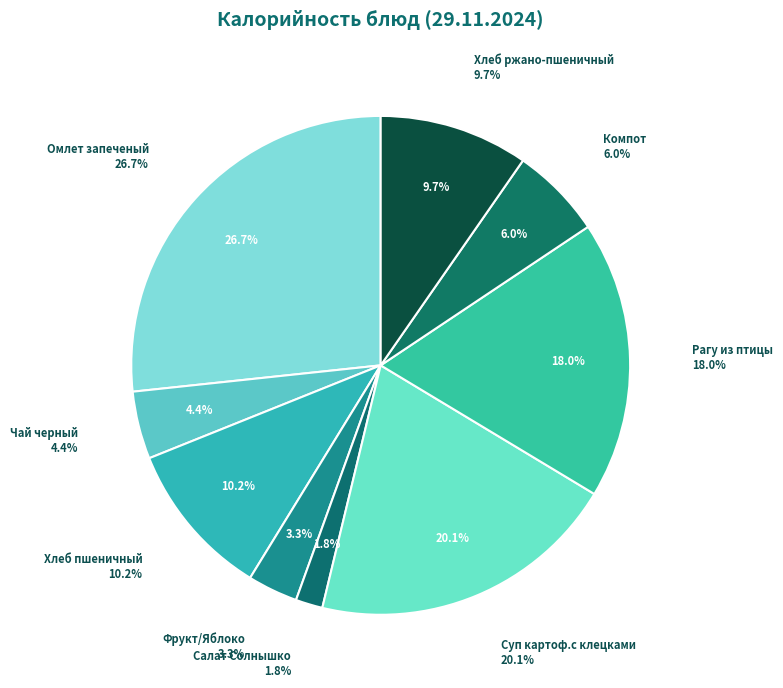

To the nearest percent, what is the difference between the largest and smallest slice percentages?

25%